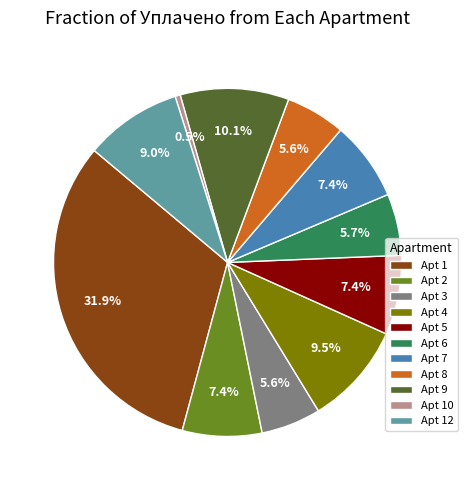

Count the number of slices in the pie.

11